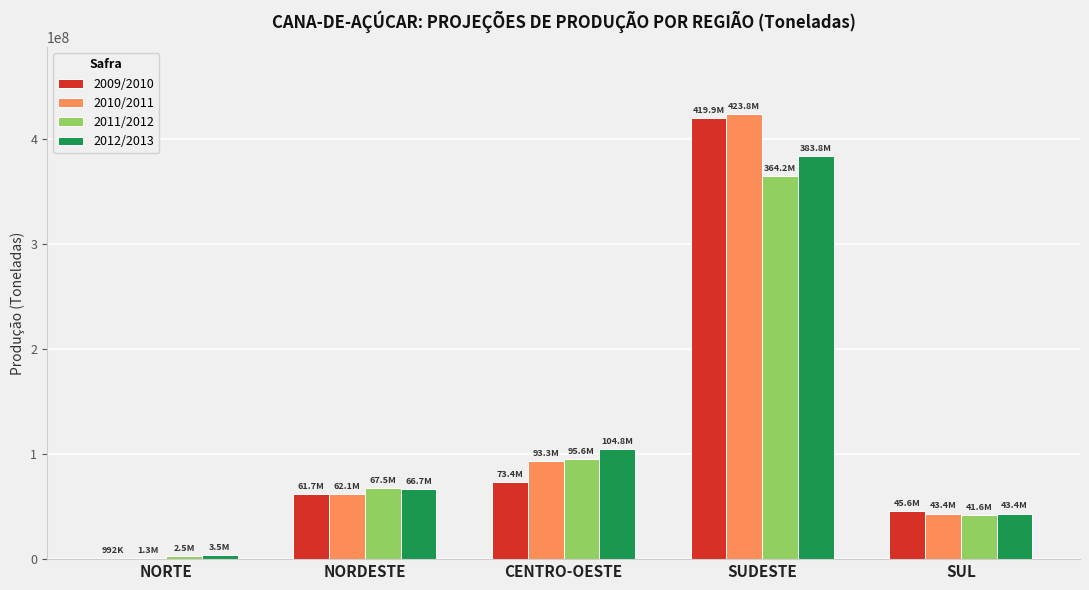

Is it true that 2011/2012 equals 67529000 at NORDESTE?

True